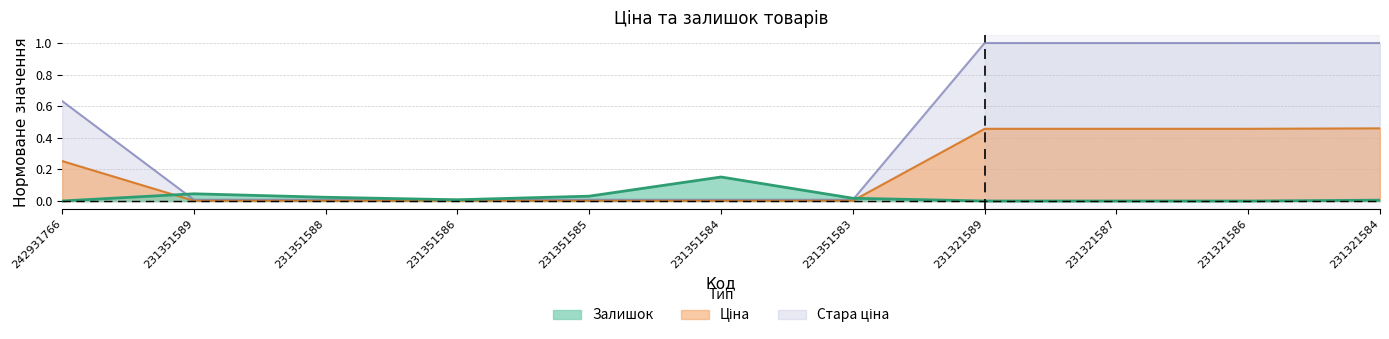

Reading left to right, transcribe all the data shown in this chart.

Залишок: 0.0	0.0	0.0	0.0	0.0	0.2	0.0	0.0	0.0	0.0	0.0
Ціна: 0.3	0.0	0.0	0.0	0.0	0.0	0.0	0.5	0.5	0.5	0.5
Стара ціна: 0.6	0.0	0.0	0.0	0.0	0.0	0.0	1.0	1.0	1.0	1.0